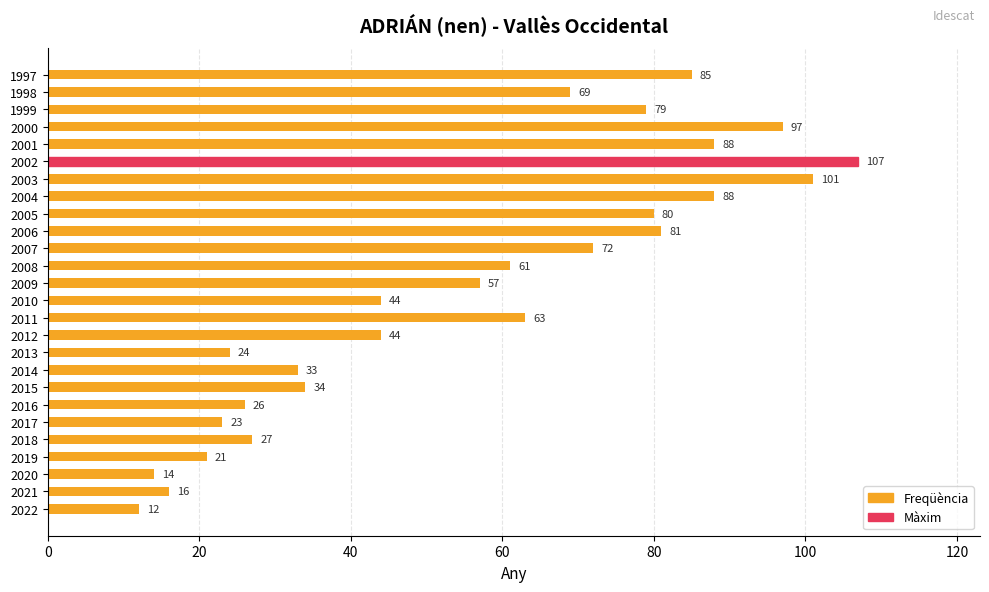

What is the sum of the values at 2007 and 1997?

157